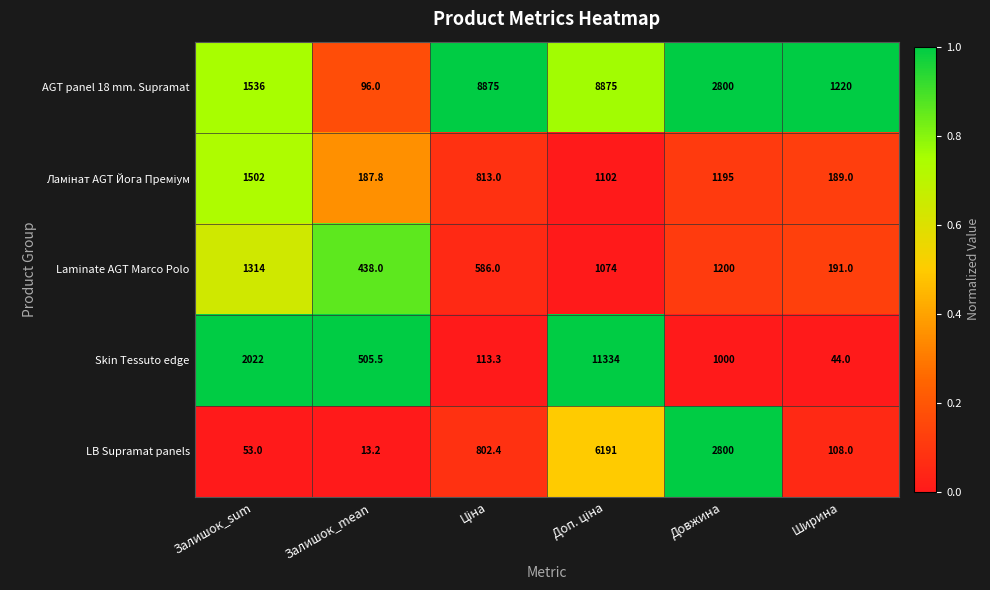

What is the total value across all series at Довжина?

8995.0